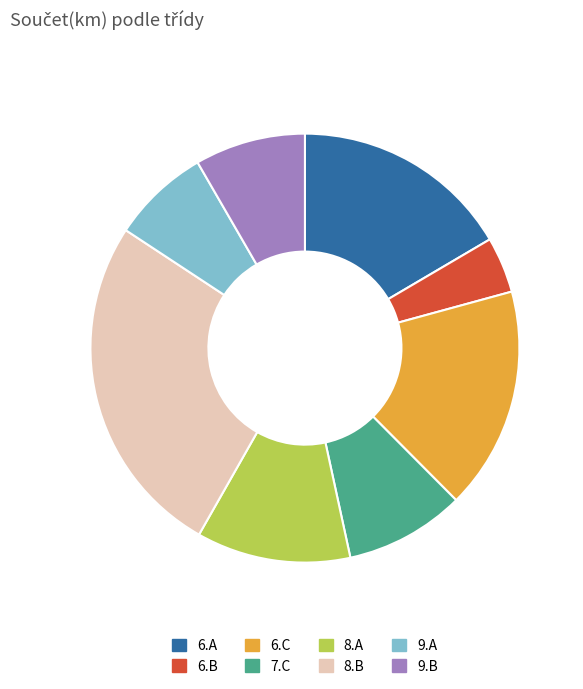

Which has a higher value, 7.C or 9.B?

7.C